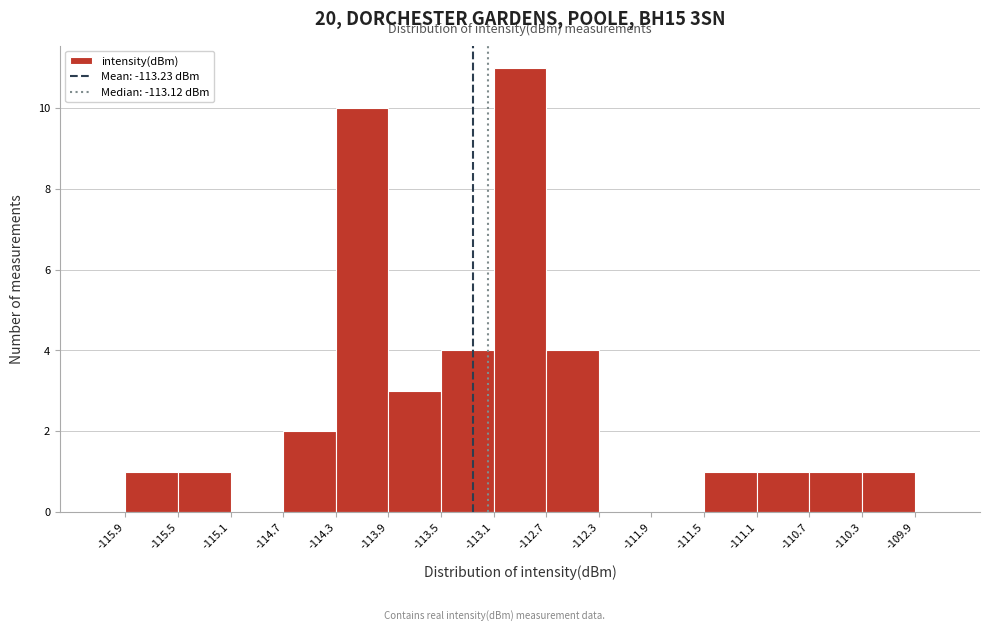

Reading left to right, transcribe this chart: for each bar, give the range it covers on the x-axis and its height. The values are not printed on the chart, so give them approximately, as read against the axis.

-115.9 to -115.5: 1
-115.5 to -115.1: 1
-115.1 to -114.7: 0
-114.7 to -114.3: 2
-114.3 to -113.9: 10
-113.9 to -113.5: 3
-113.5 to -113.1: 4
-113.1 to -112.7: 11
-112.7 to -112.3: 4
-112.3 to -111.9: 0
-111.9 to -111.5: 0
-111.5 to -111.1: 1
-111.1 to -110.7: 1
-110.7 to -110.3: 1
-110.3 to -109.9: 1